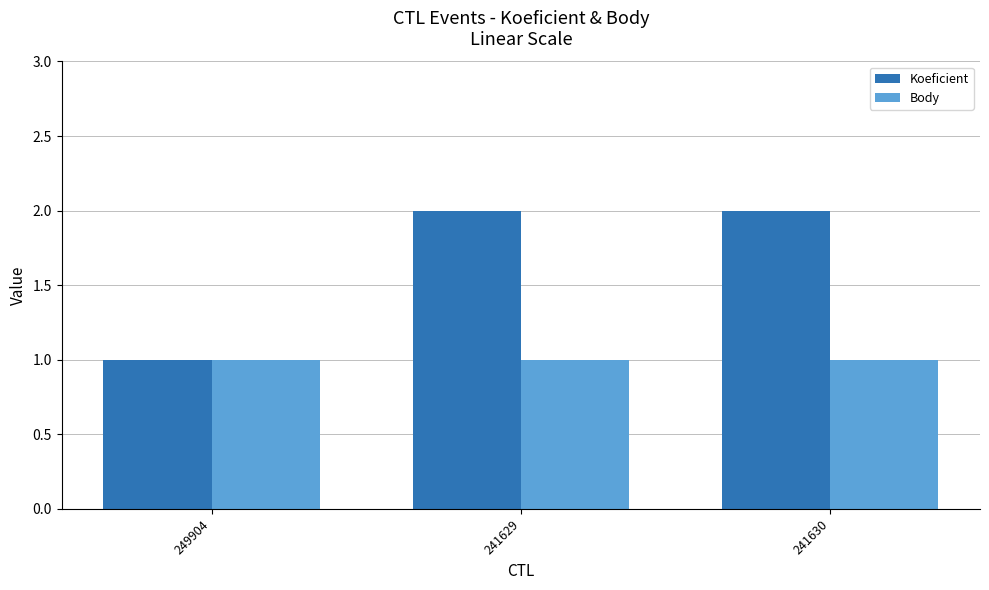

What is the value of the Body bar at the 3rd from the left?

1